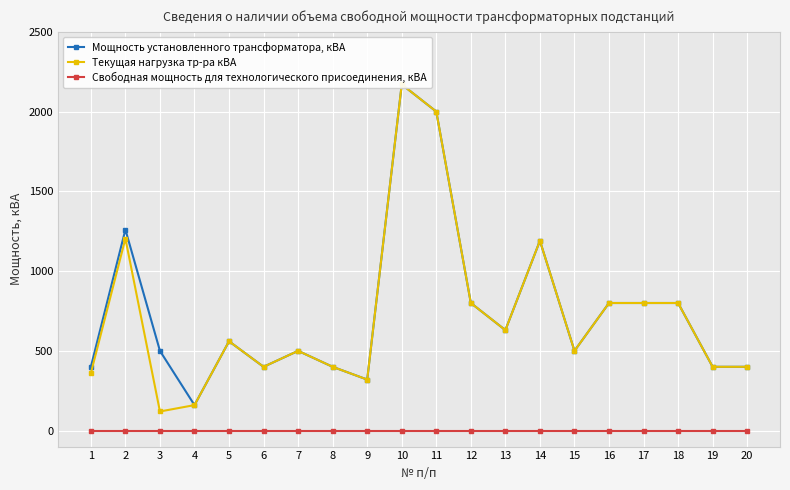

True or false: Свободная мощность для технологического присоединения, кВА and Текущая нагрузка тр-ра кВА intersect in this chart.

False